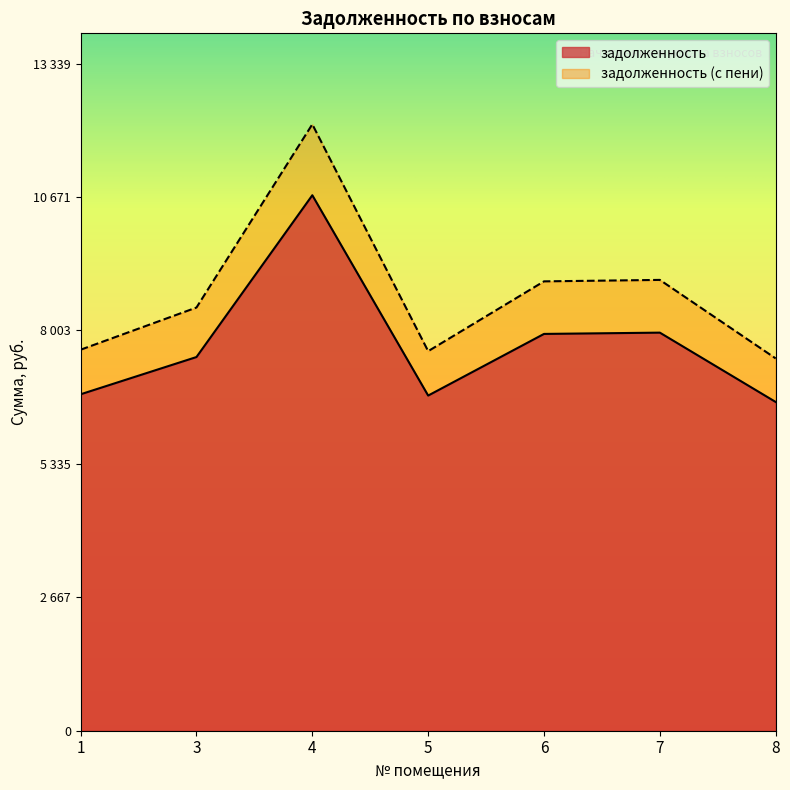

At which category is the sum across all series the highest?

4